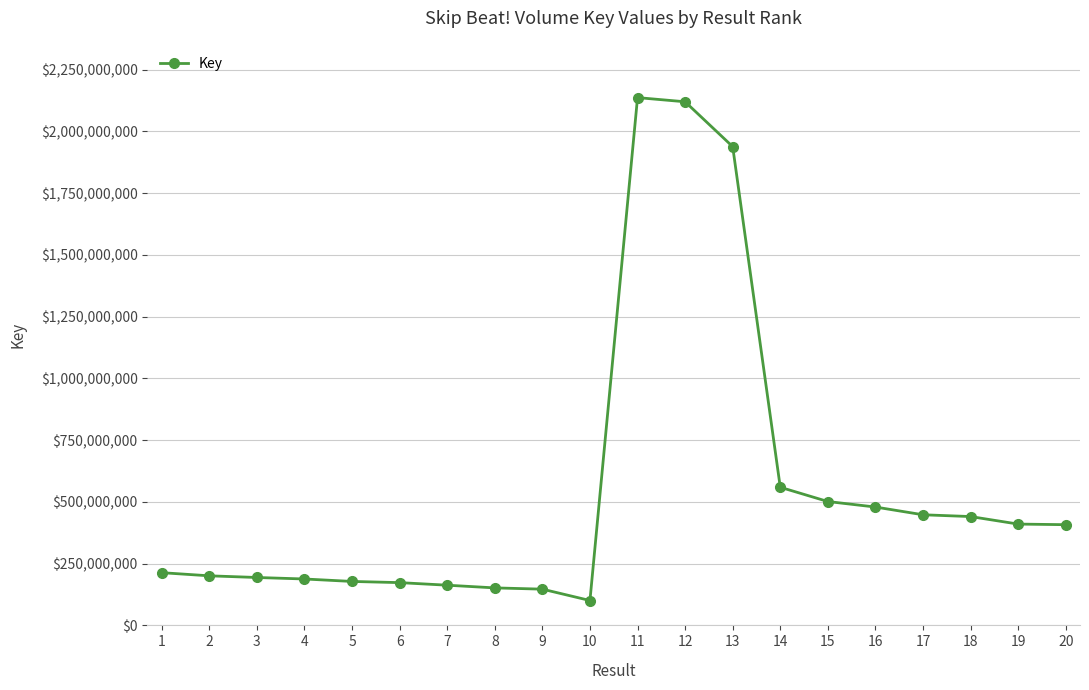

Count the number of data series in this chart.

1